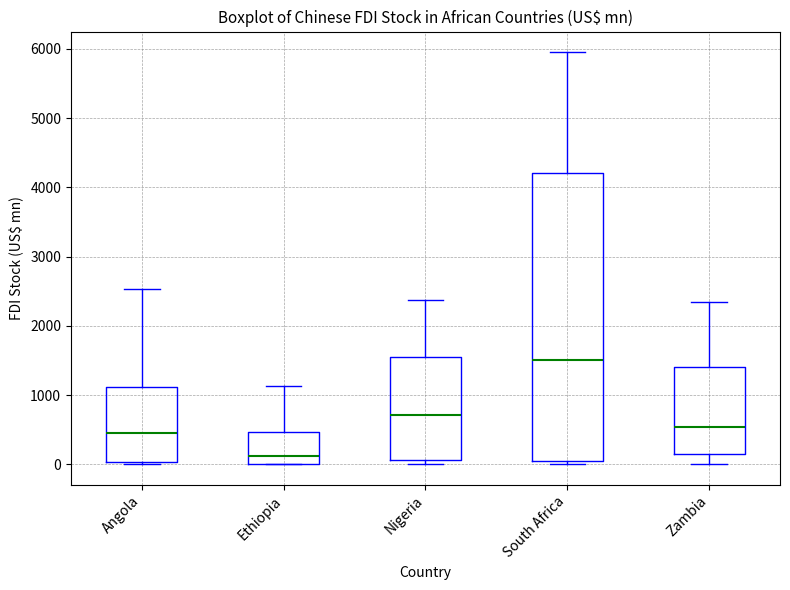

Comparing the boxes themselves (not the whiskers), which one is the tallest?

South Africa